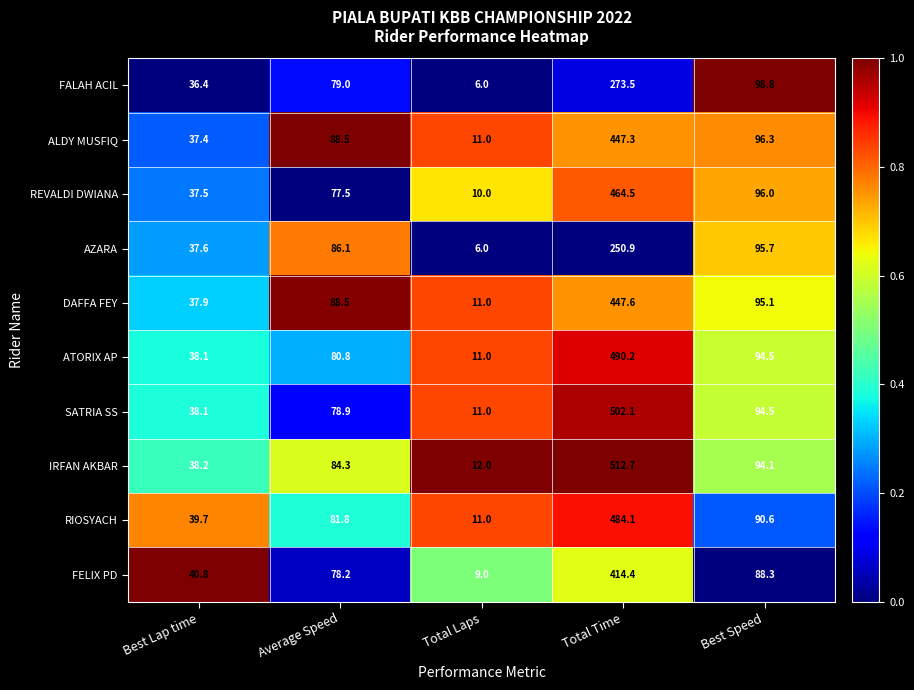

Which series changed the most between Total Time and Best Speed?

IRFAN AKBAR